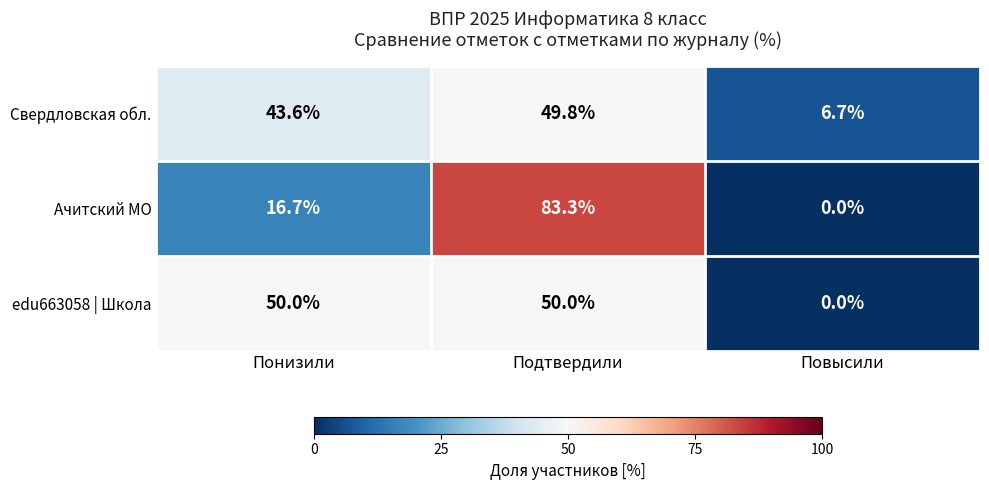

What is the difference between the Свердловская обл. values at Подтвердили and Понизили?

6.2